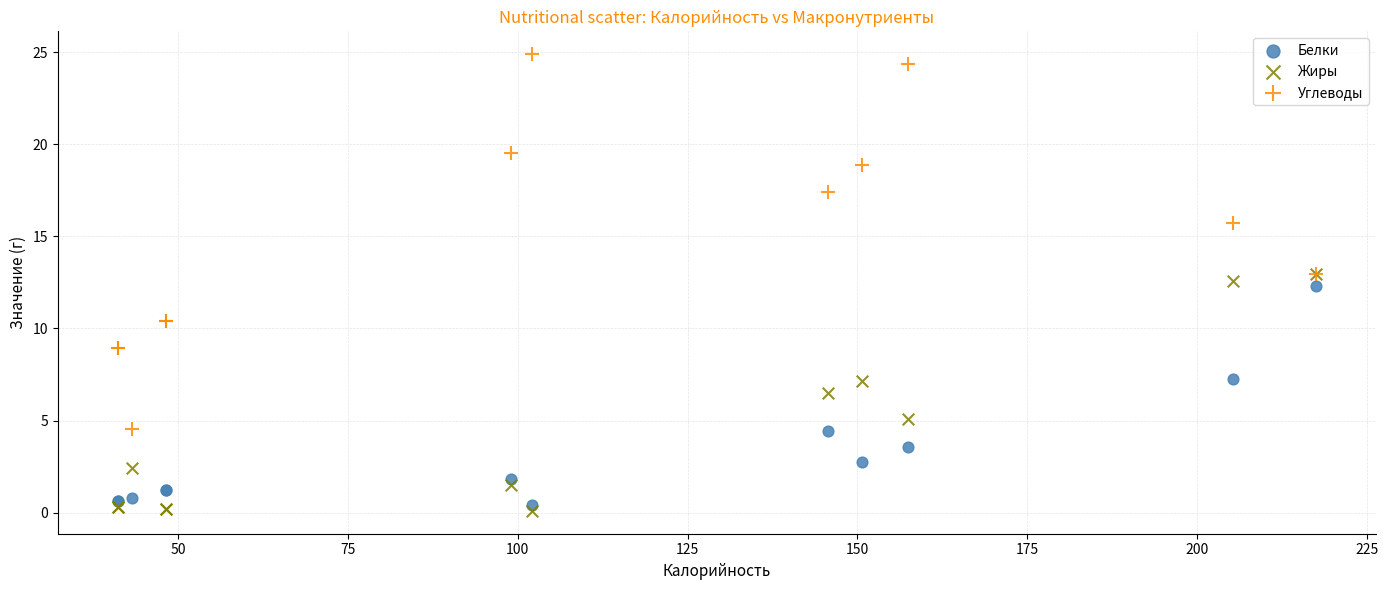

Which series contains the highest Y value?

Углеводы